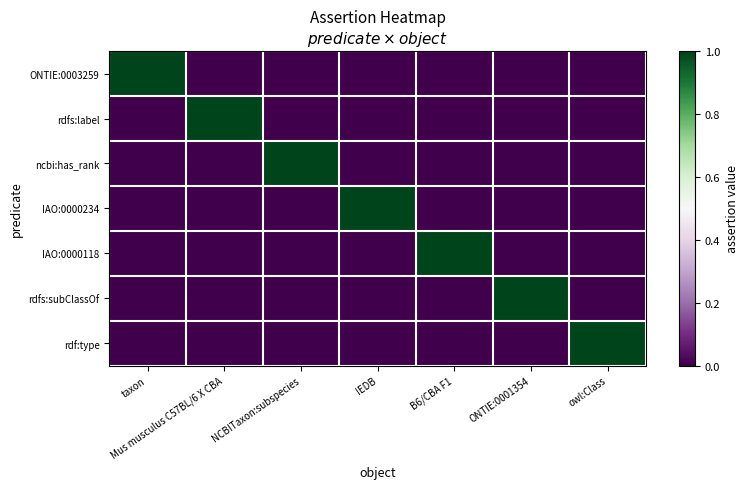

Which series has the widest spread of values?

ONTIE:0003259